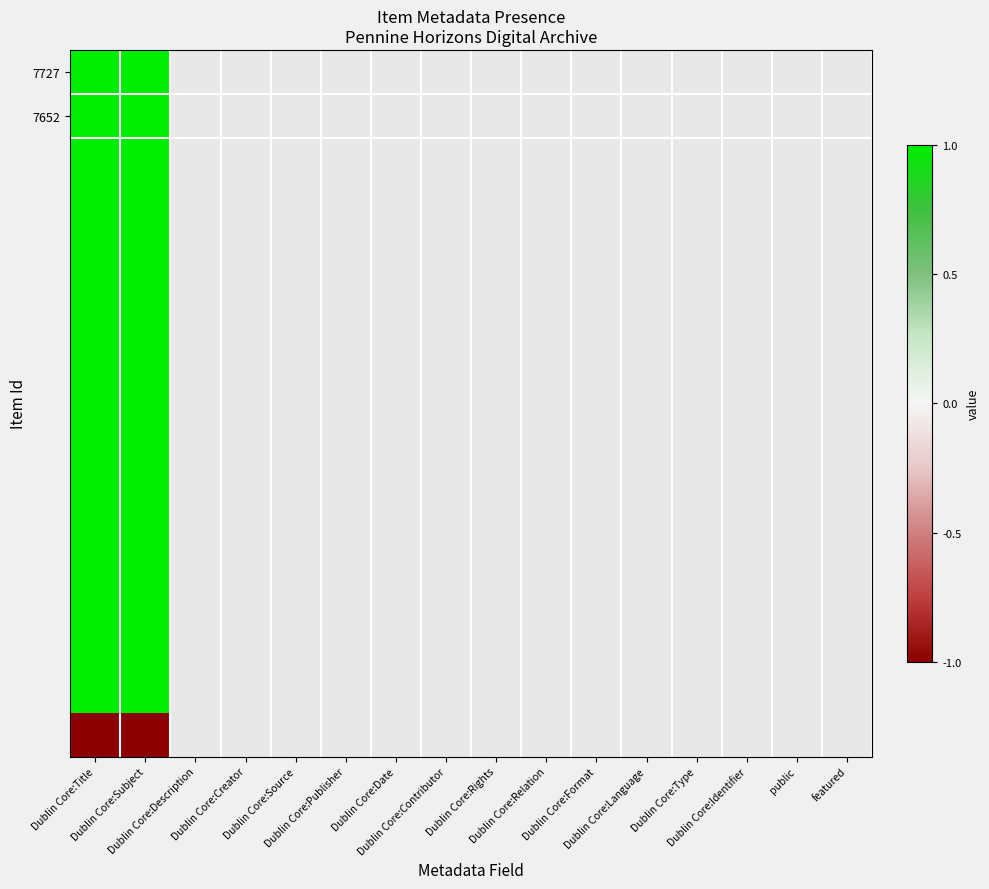

What is the difference between the highest and lowest values at Dublin Core:Subject?

2